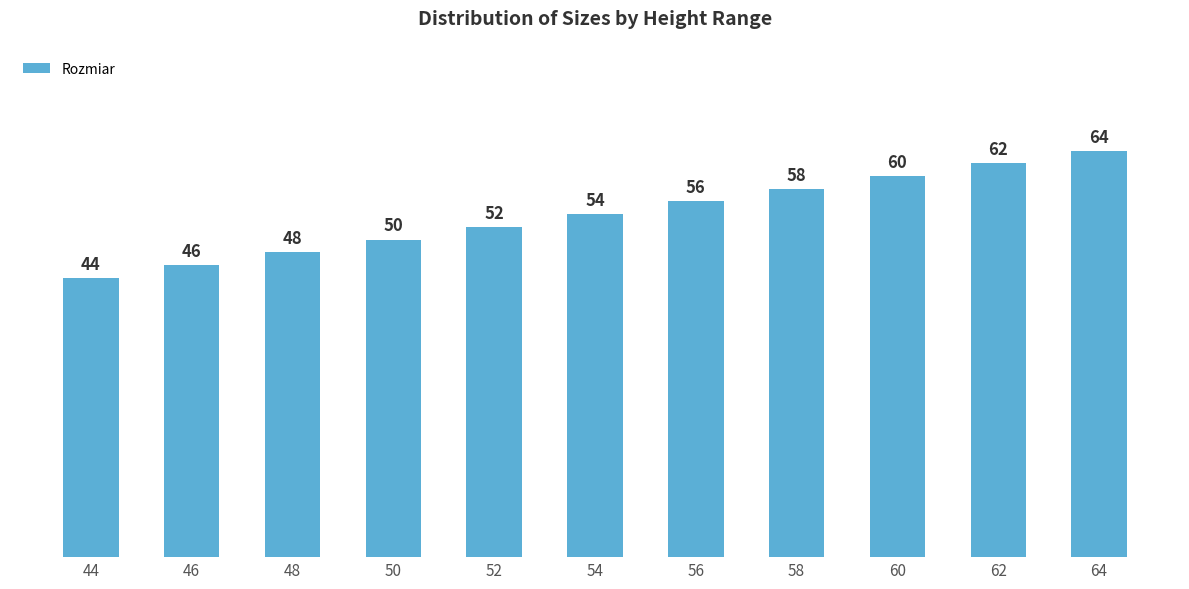

Reading left to right, extract all data points from this chart.

44=44	46=46	48=48	50=50	52=52	54=54	56=56	58=58	60=60	62=62	64=64